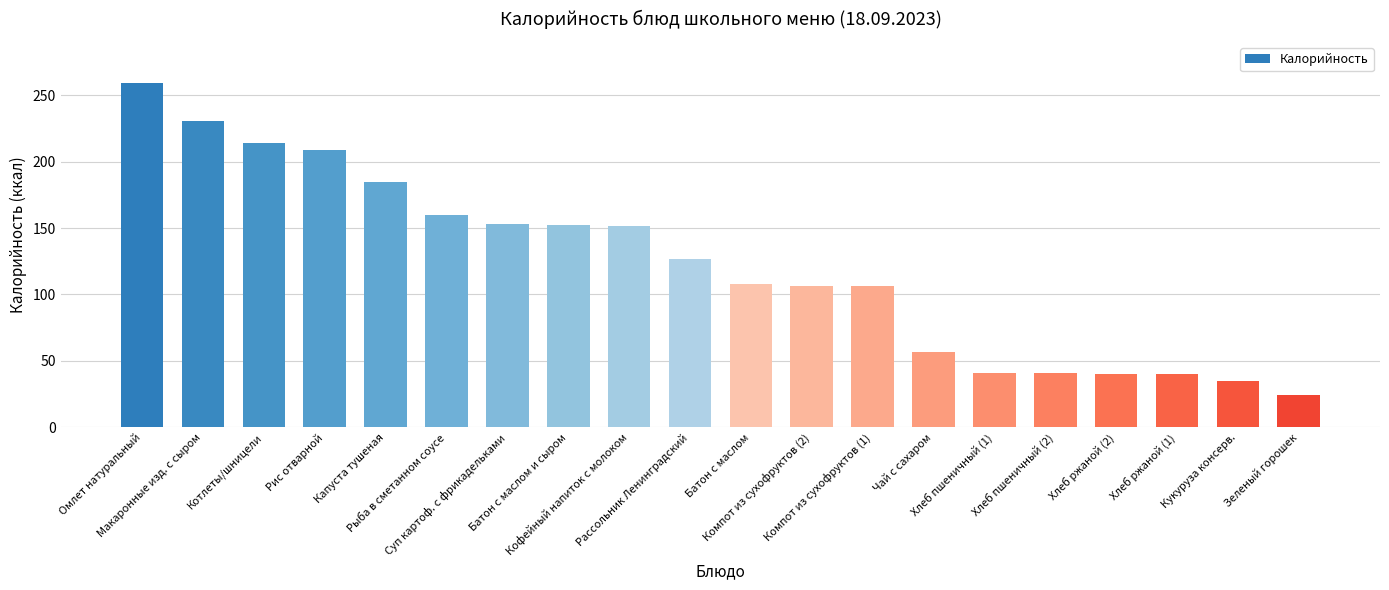

What is the average value?

121.9